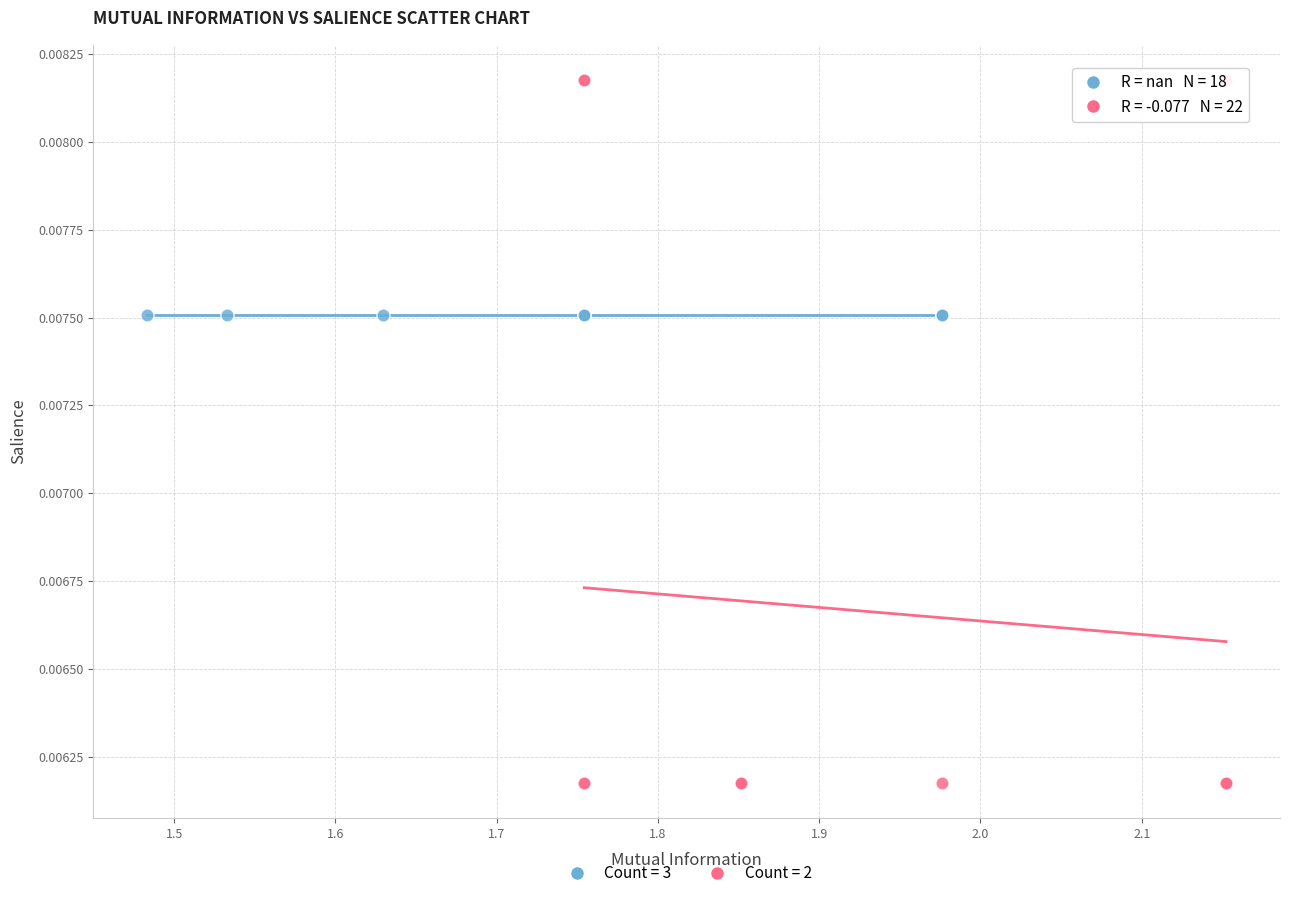

Which series contains the highest Y value?

Count = 2